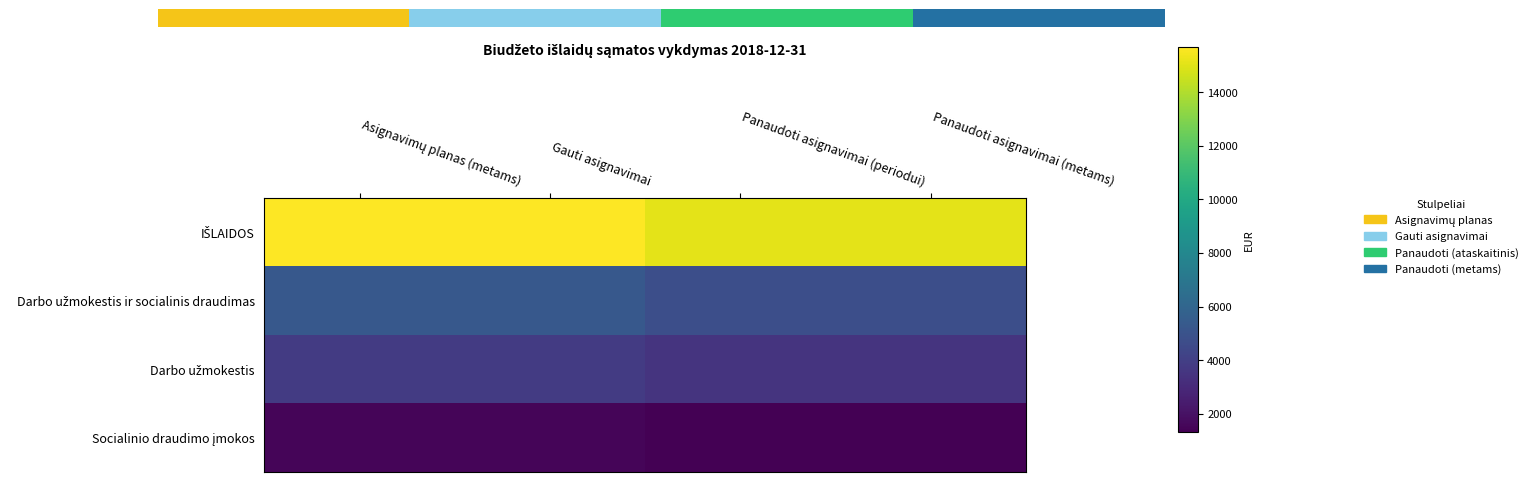

At Gauti asignavimai, list the series in order from smallest to largest.

Socialinio draudimo įmokos, Darbo užmokestis, Darbo užmokestis ir socialinis draudimas, IŠLAIDOS